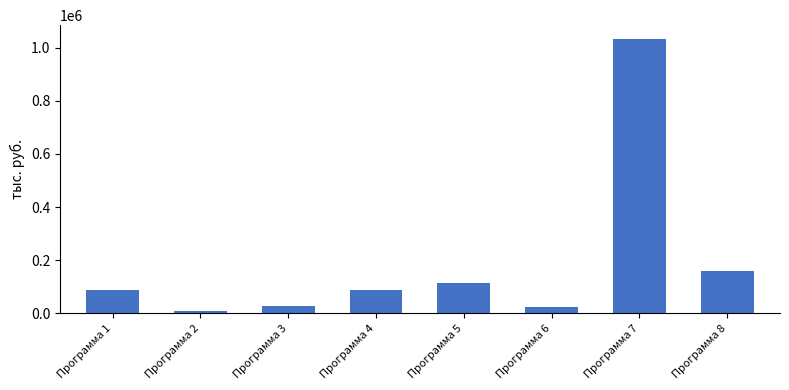

Is it true that the value at Программа 7 is 1656851.1?

False